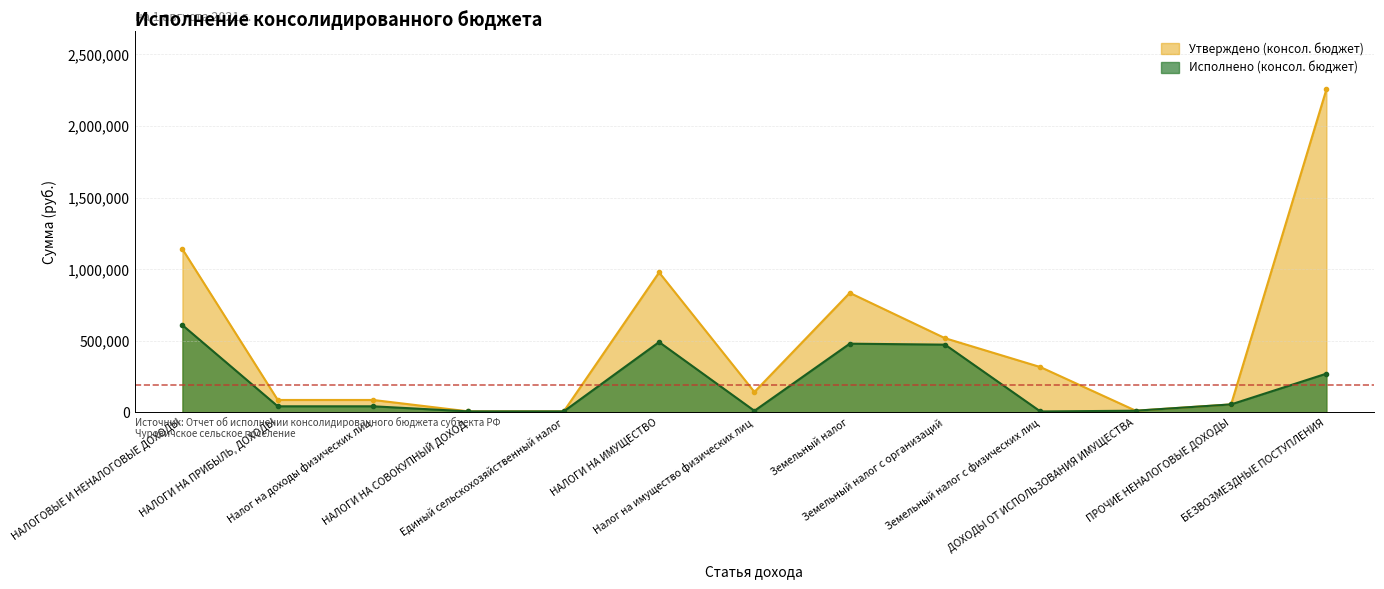

Which has a higher value, НАЛОГИ НА СОВОКУПНЫЙ ДОХОД or Налог на имущество физических лиц?

Налог на имущество физических лиц